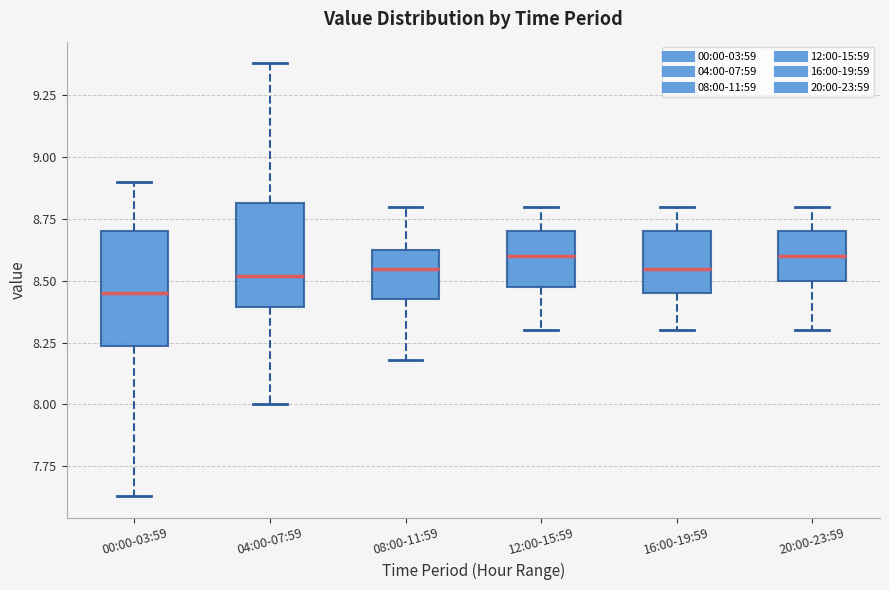

Which box has the lowest median line?

00:00-03:59